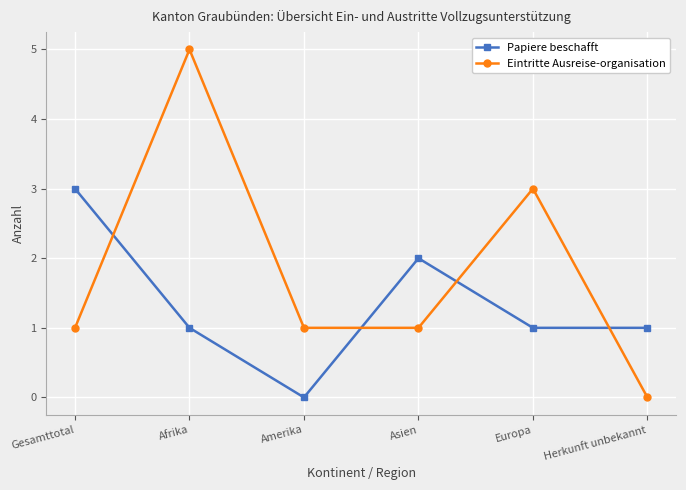

Is this an area chart (filled region under the line)?

No